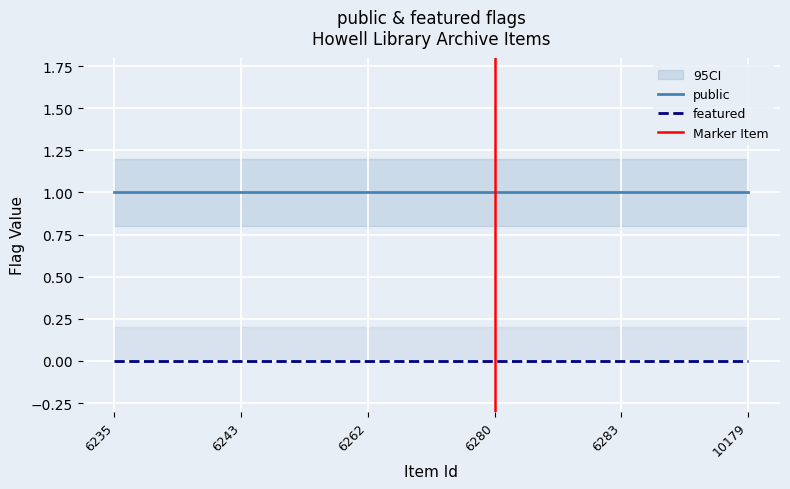

Reading right to left, what are all the values shown in this chart?

public: 1	1	1	1	1	1
featured: 0	0	0	0	0	0